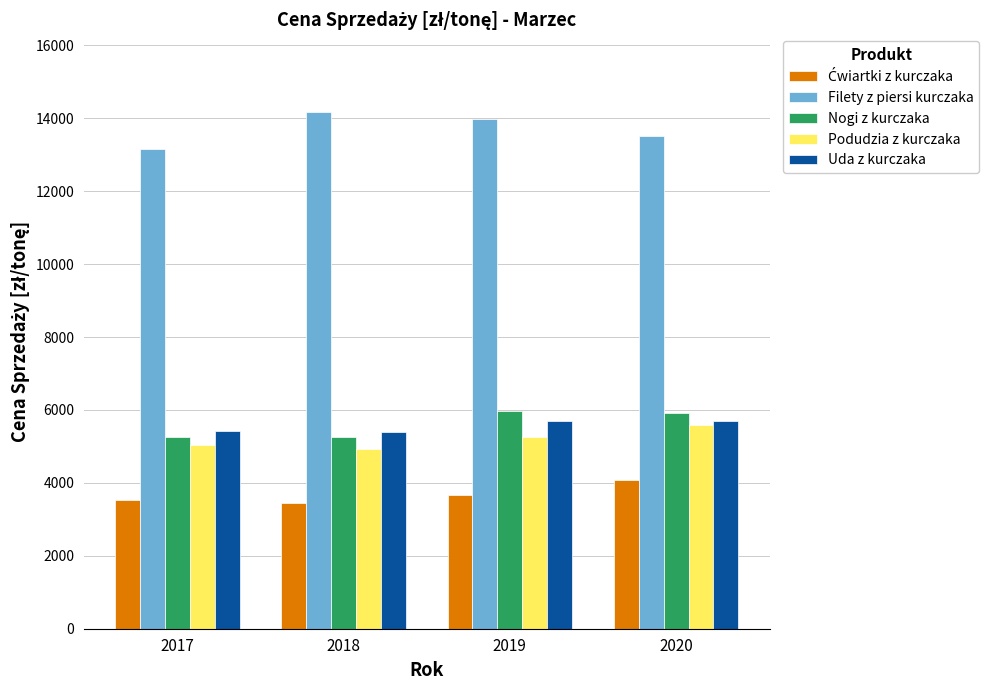

At which label does Filety z piersi kurczaka reach its peak?

2018